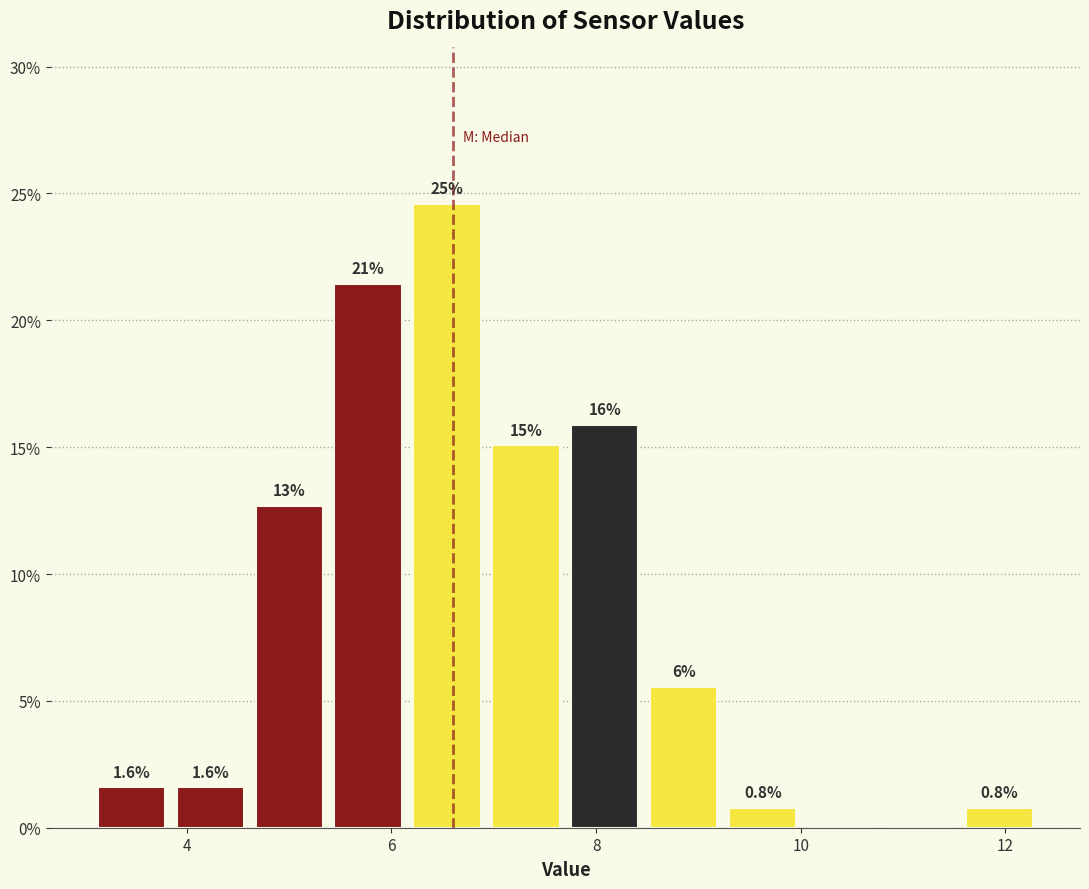

Around what value on the x-axis is the tallest bar? Give the approximate position of its centre, as read against the axis.

6.6